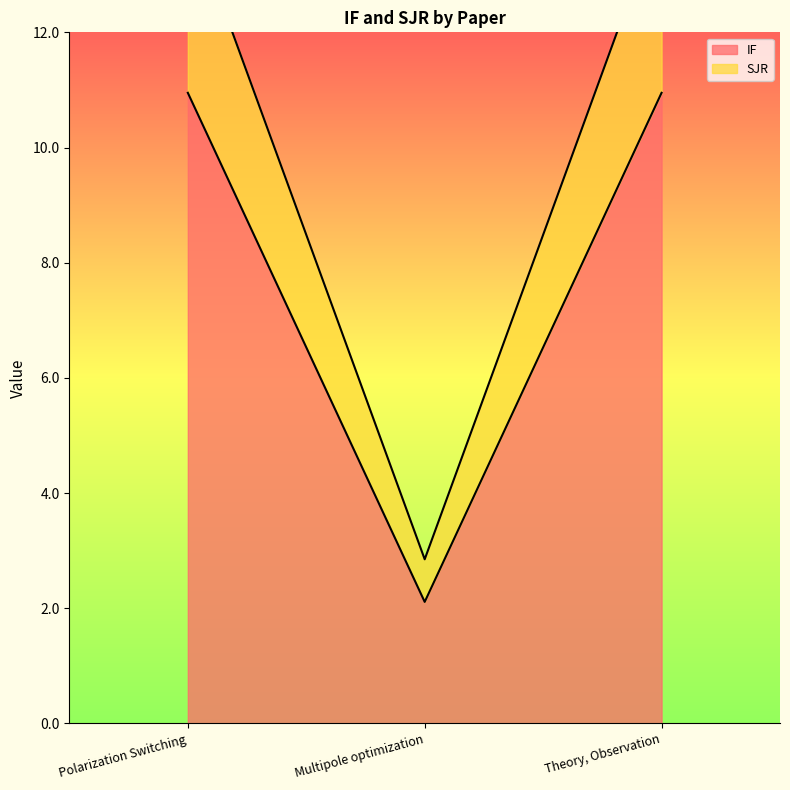

What is the label of the 1st point from the left?

Polarization Switching